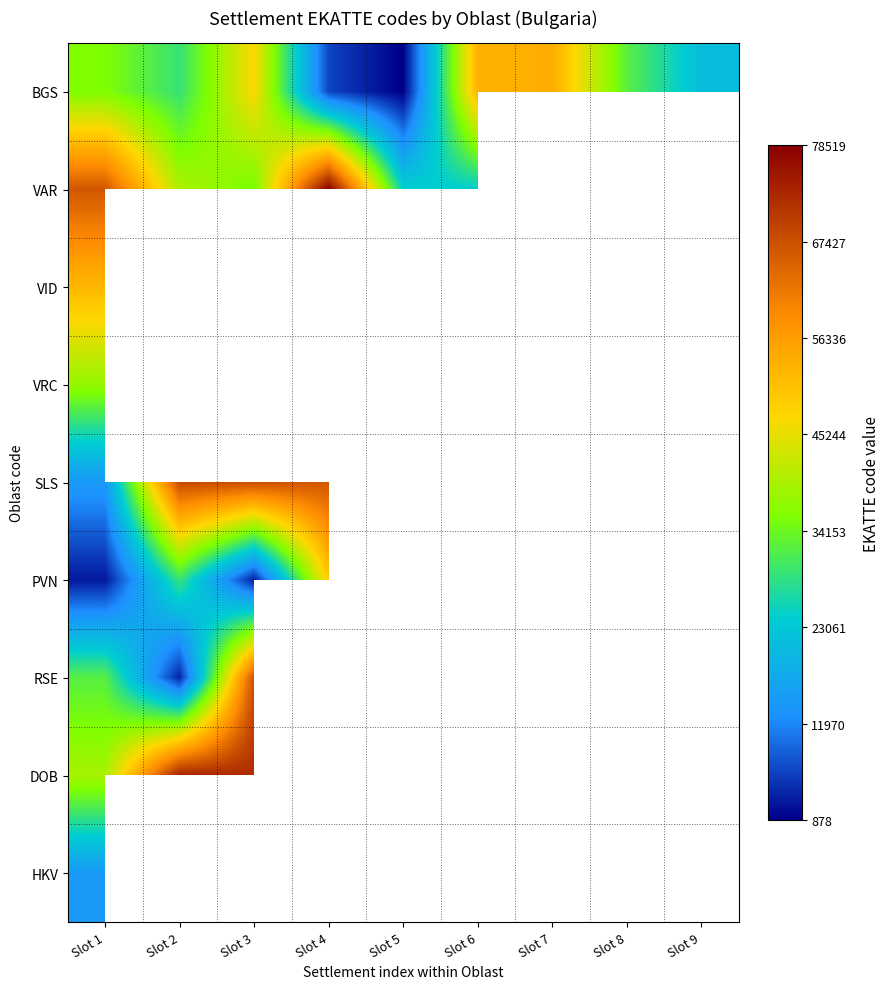

True or false: VID has a value of 73085.3 at Slot 1.

False